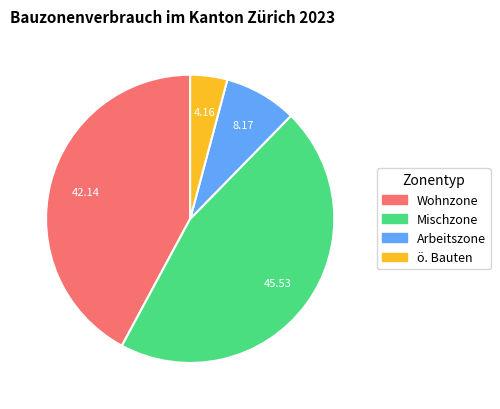

How many segments does this pie chart have?

4